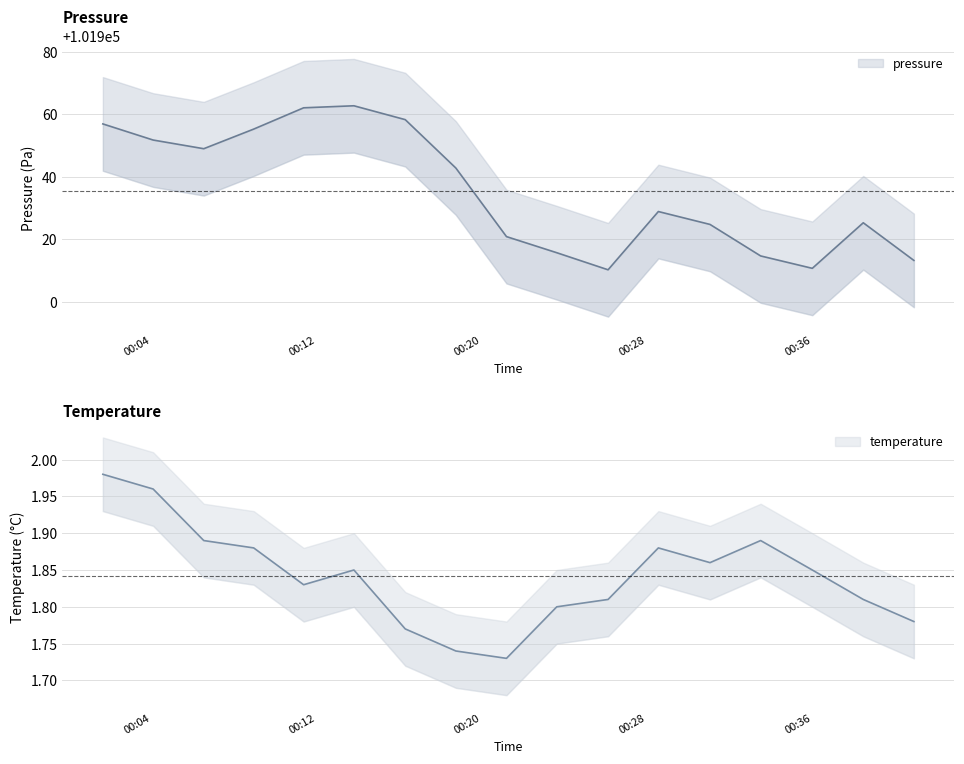

At which category does pressure reach its first local valley?

2023-02-01T00:06:33